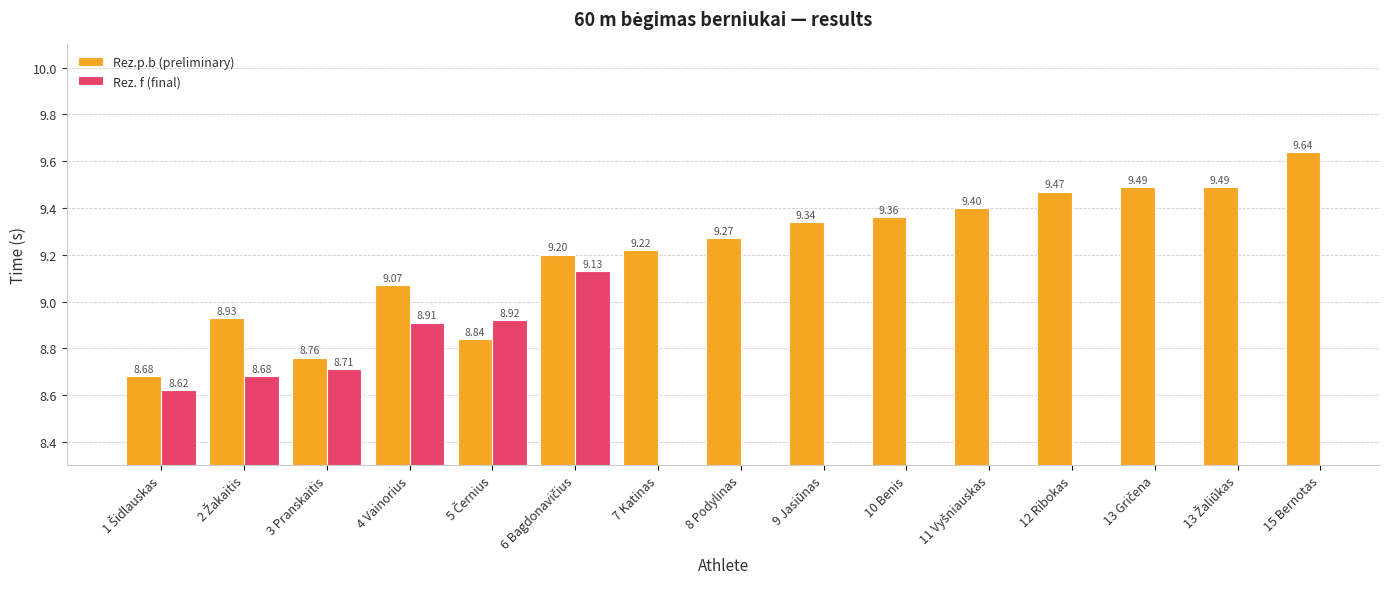

What position from the right is 5 Černius?

11